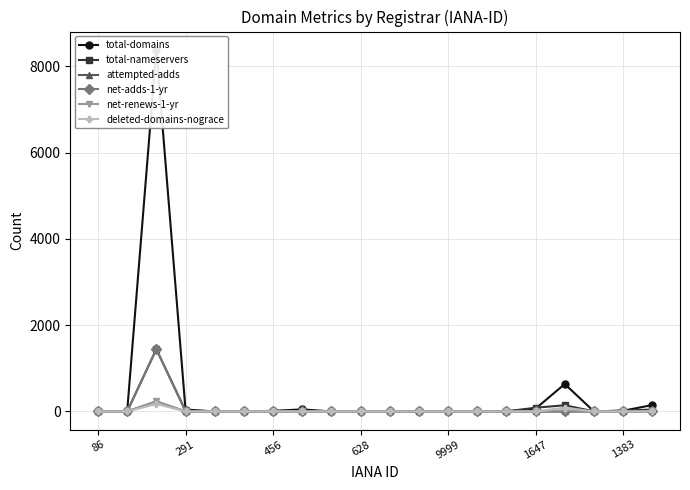

Is this an area chart (filled region under the line)?

No